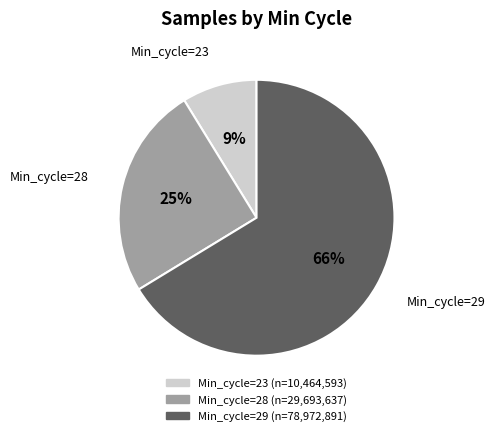

How many slices are in this pie chart?

3